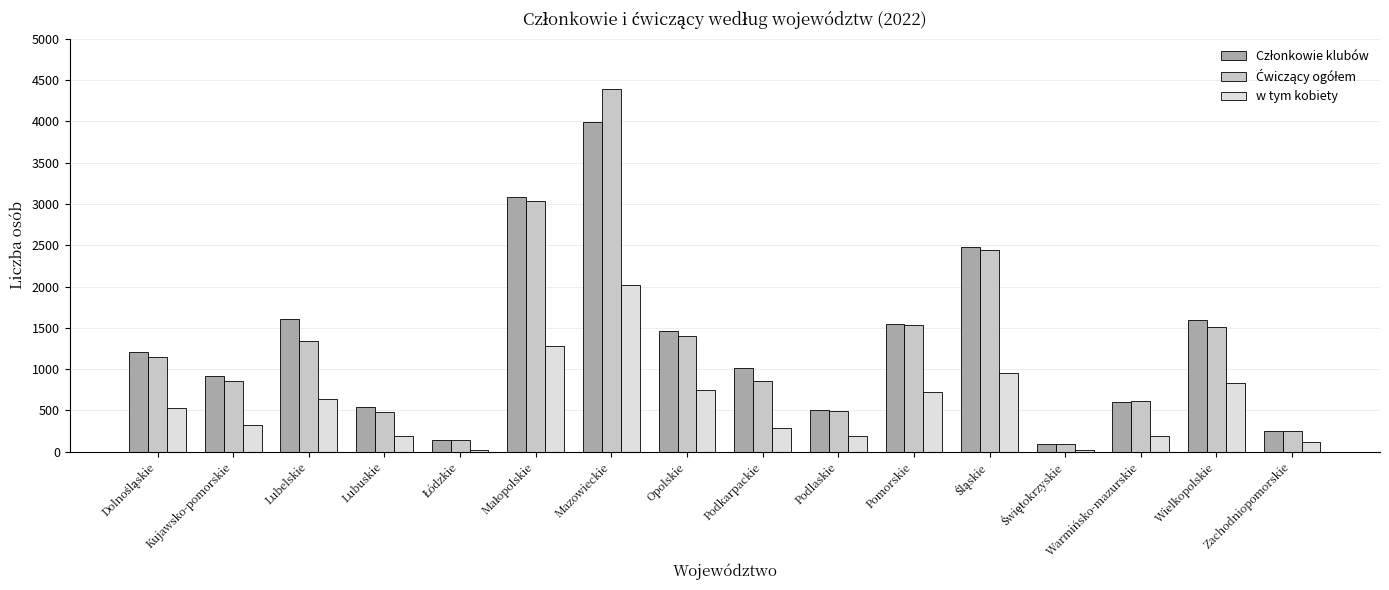

What is the sum of all w tym kobiety values?

9072